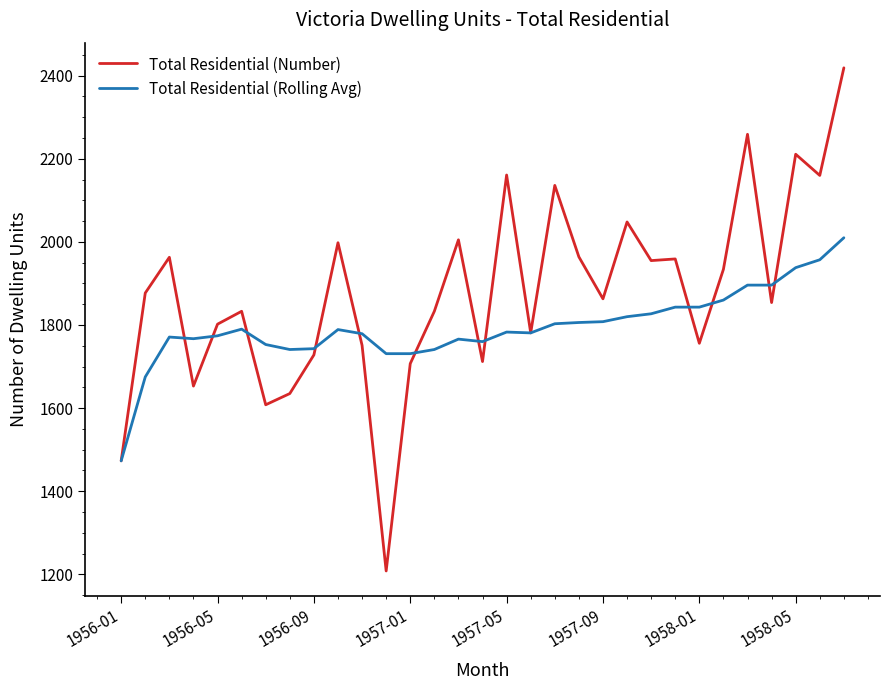

What is the lowest value of the Total Residential (Number) series?

1208